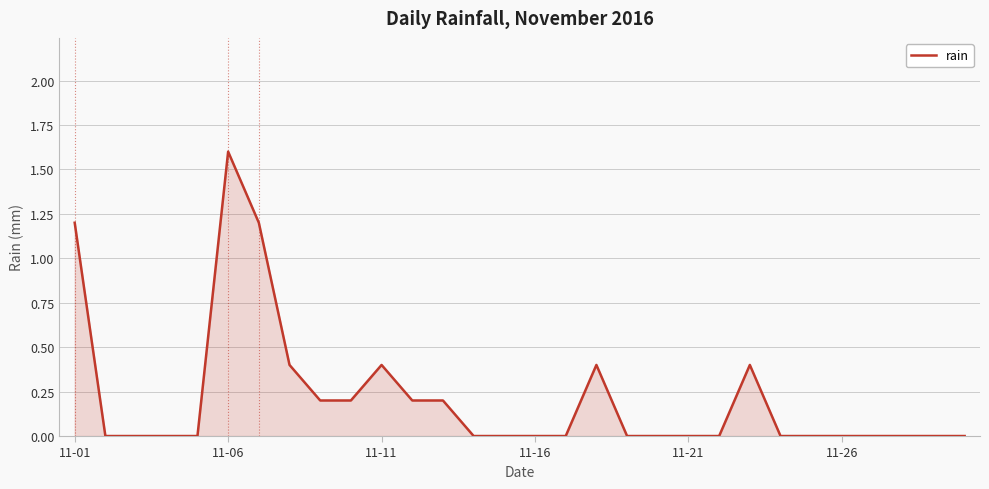

How many lines are shown in the chart?

1